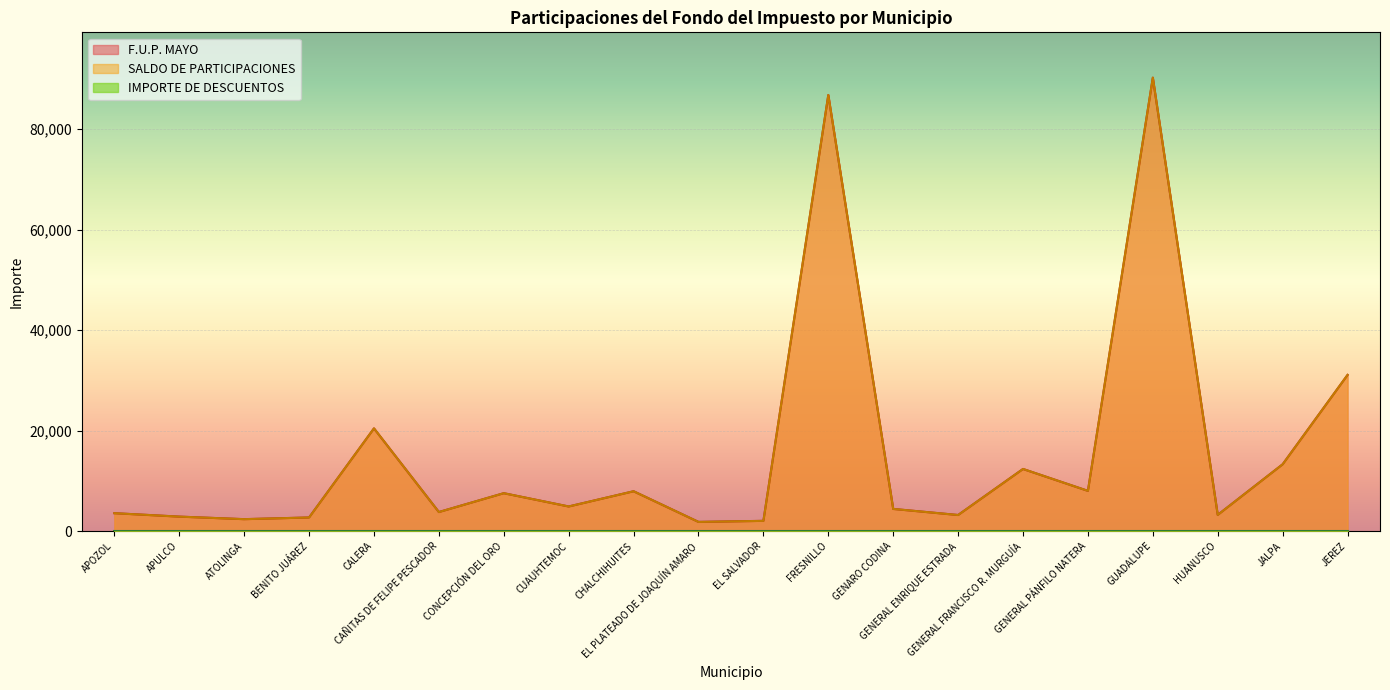

What is the sum of all SALDO DE PARTICIPACIONES values?

312623